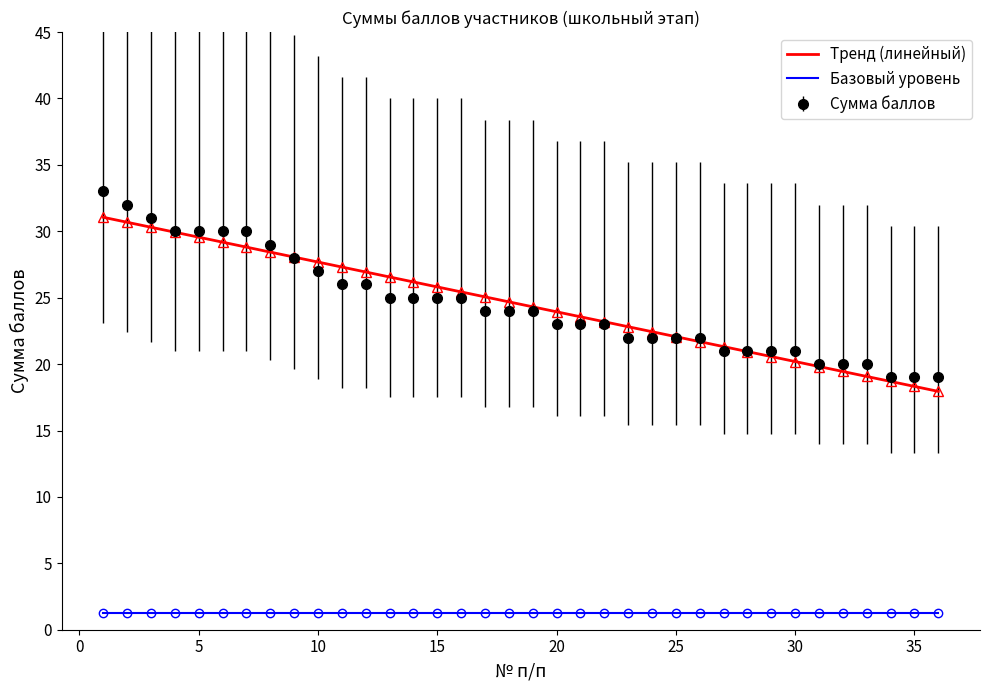

Is it true that Сумма баллов equals 19.0 at 35?

True